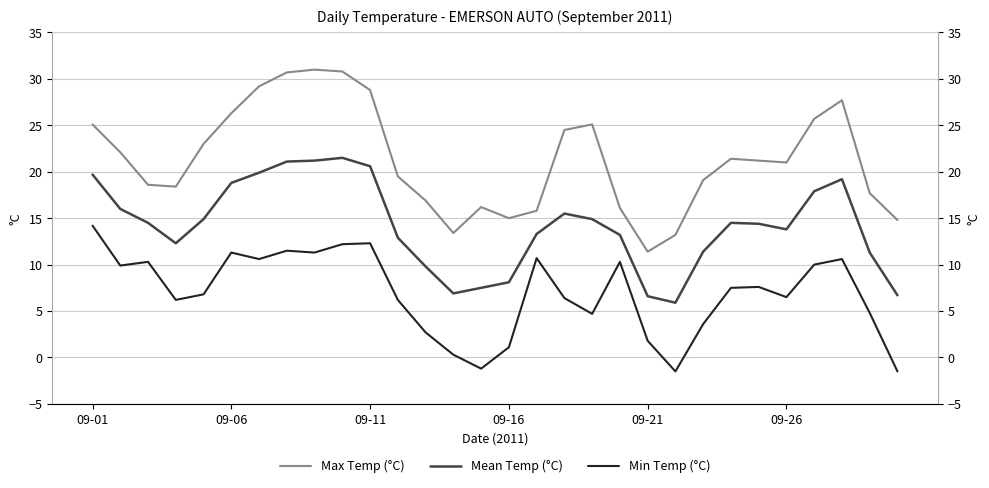

How many values in Min Temp (°C) are below zero?

3